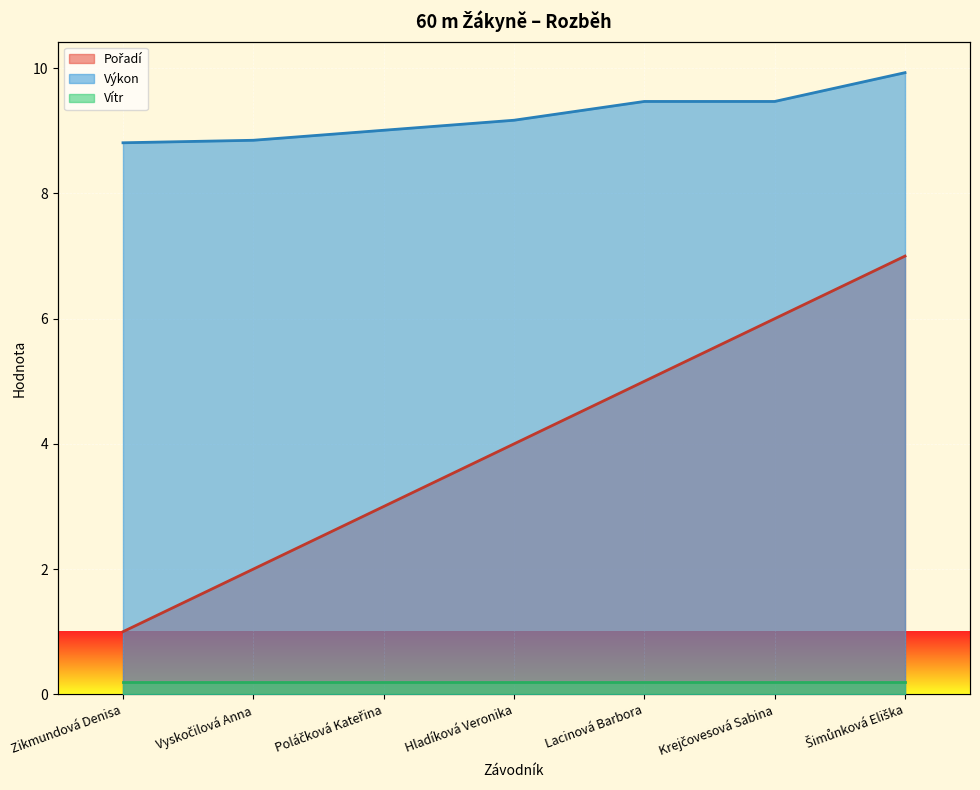

True or false: Pořadí and Výkon cross at least once.

False